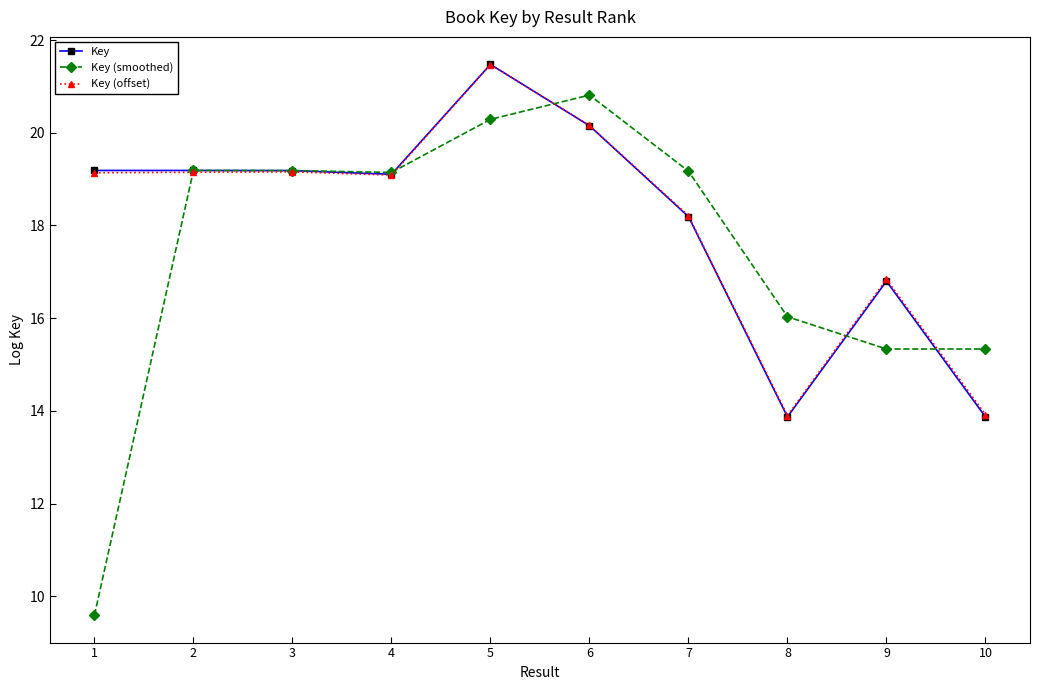

Is this an area chart (filled region under the line)?

No